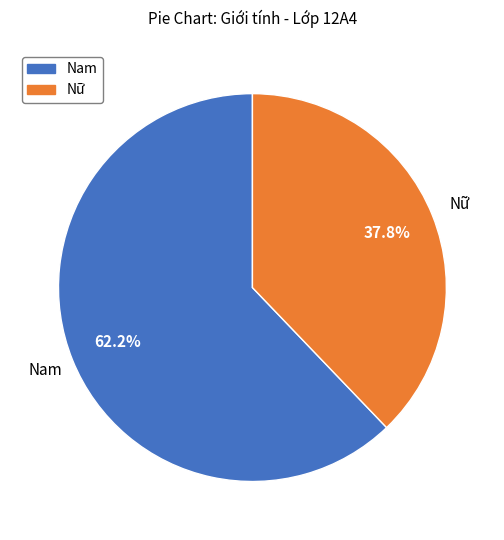

To the nearest percent, what percentage of the pie is Nam?

62%